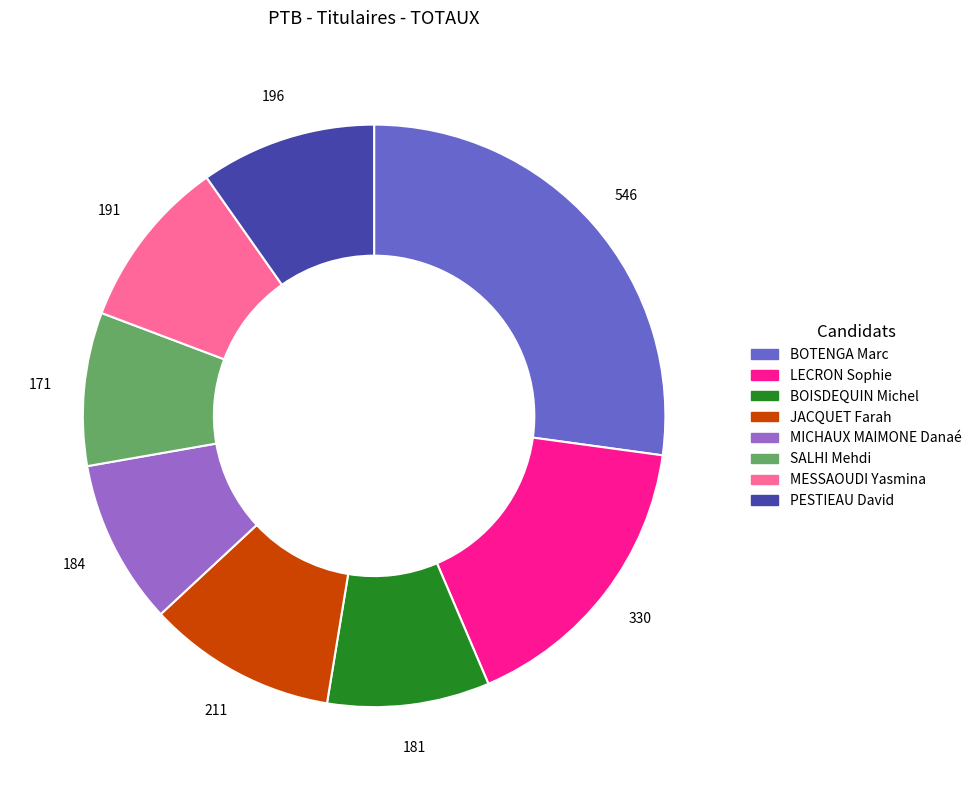

Which has a higher value, MESSAOUDI Yasmina or SALHI Mehdi?

MESSAOUDI Yasmina